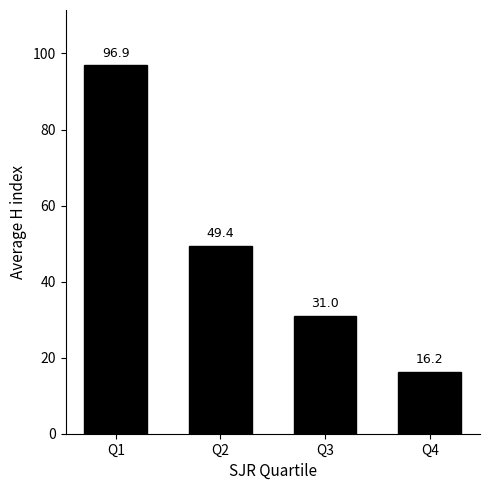

What value does the data have at Q1?

96.9